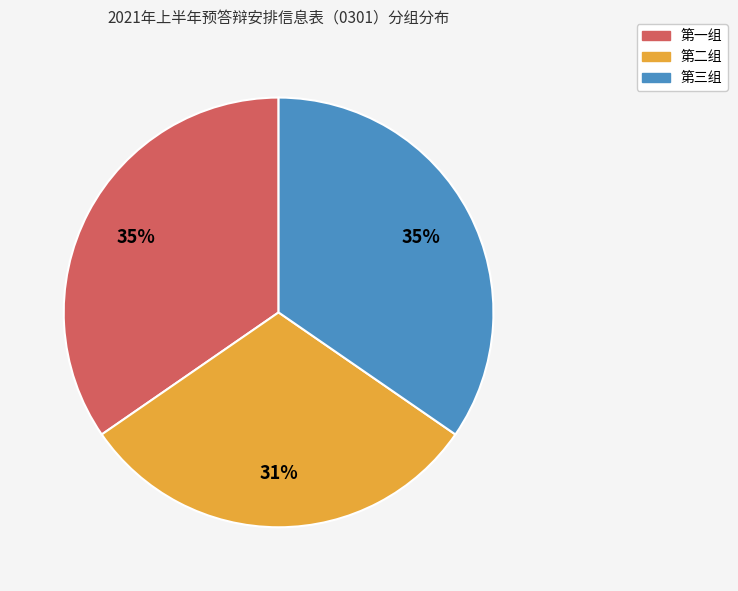

To the nearest percent, what is the combined percentage of 第二组 and 第一组?

65%